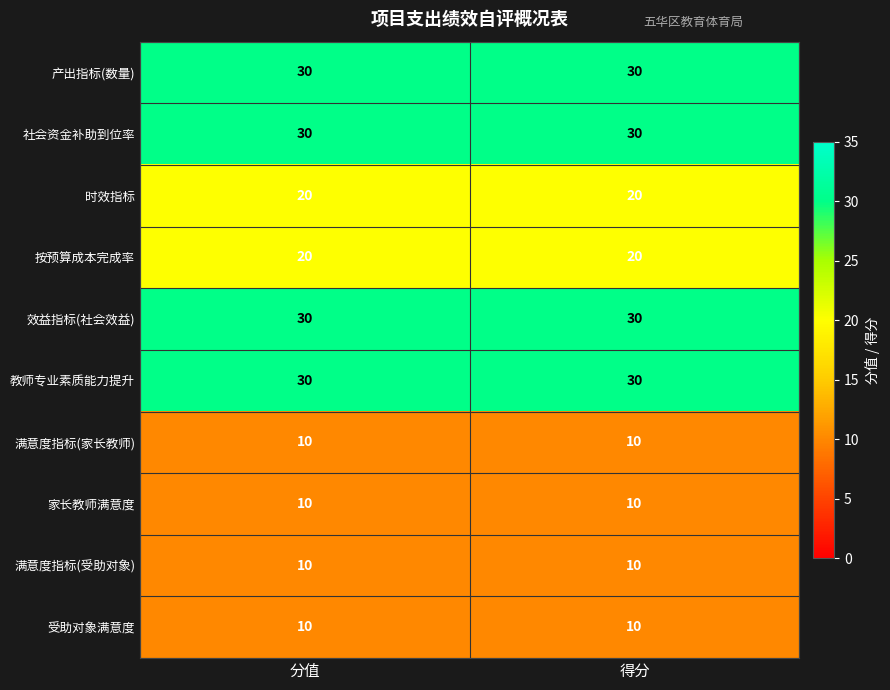

The 社会资金补助到位率 series shows 30 at 分值. True or false?

True